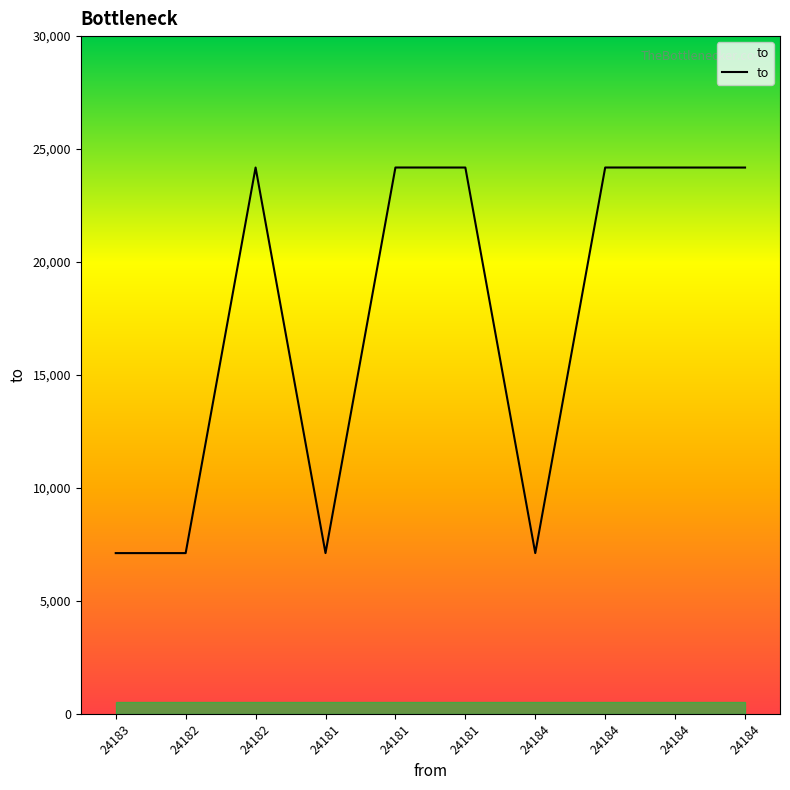

How many lines are shown in the chart?

1